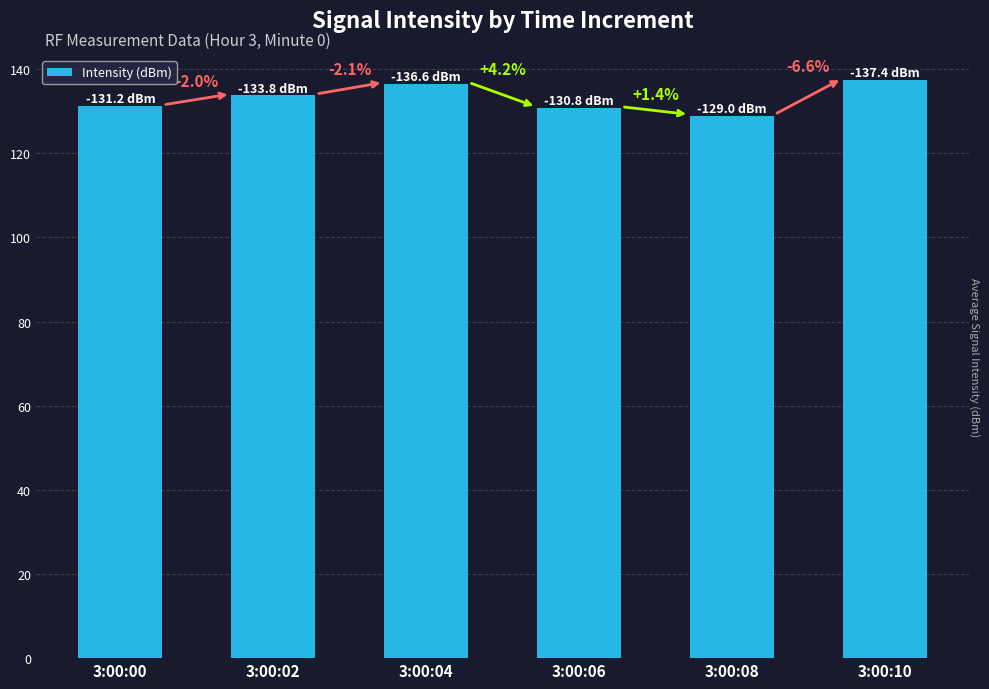

How many bars are there in total?

6